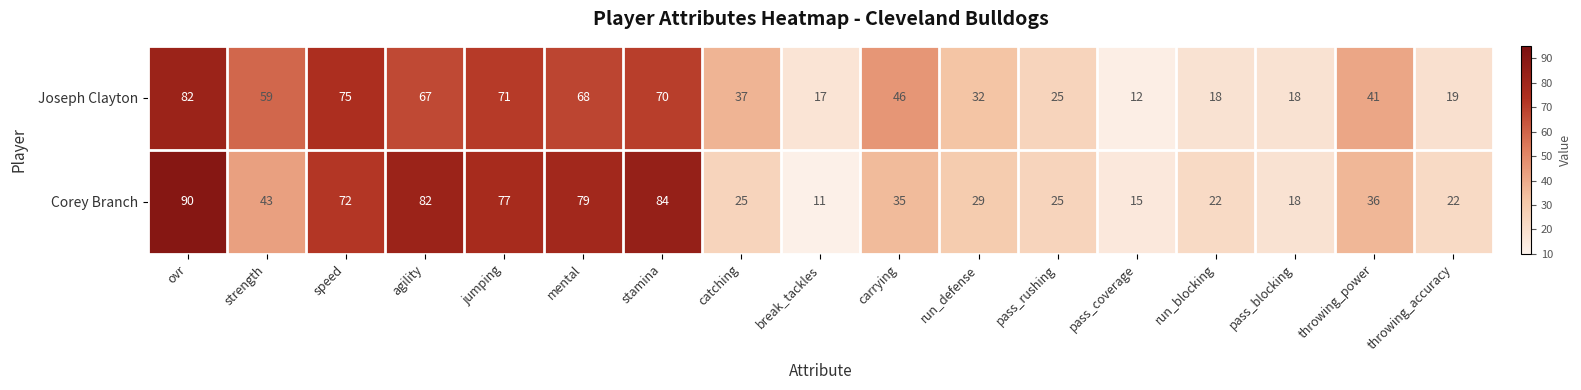

List the series in order of their peak value, lowest first.

Joseph Clayton, Corey Branch